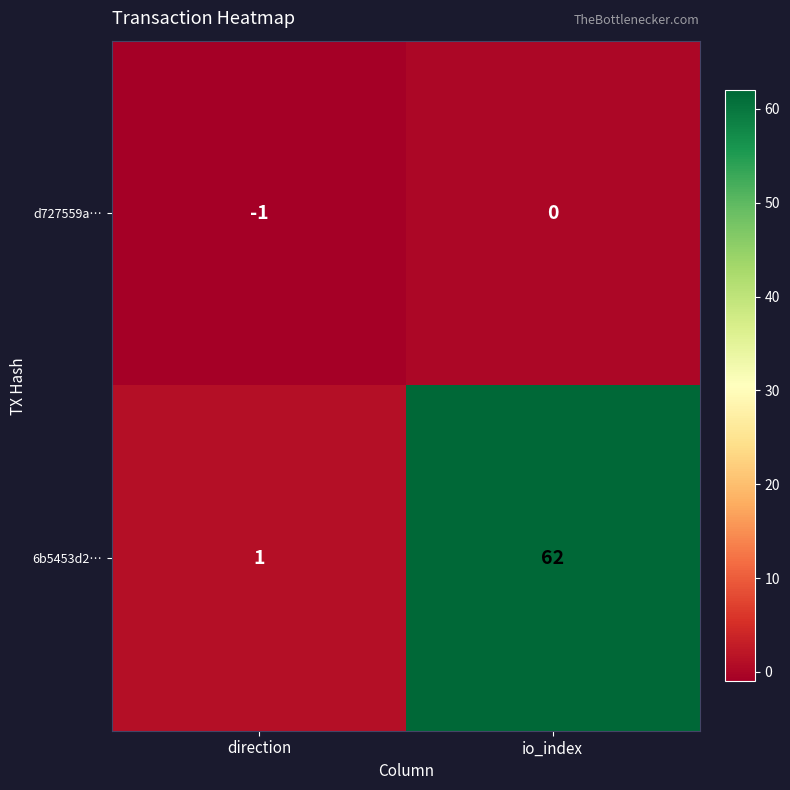

The value of d727559a… at io_index is -1. True or false?

False